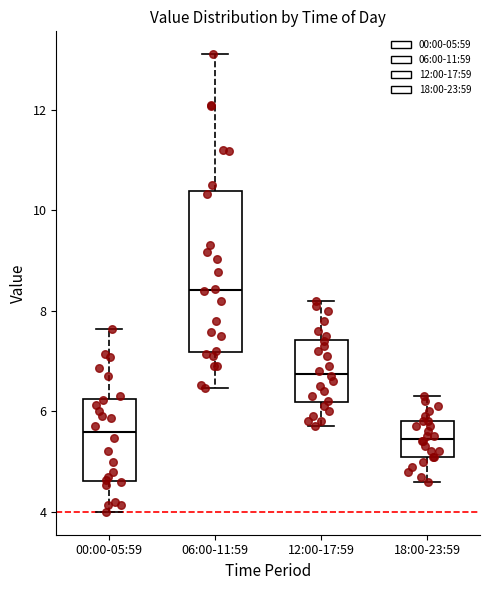

Where is the upper edge of the box for 06:00-11:59 on the y-axis? The values are not printed on the chart, so give them approximately, as read against the axis.

10.4